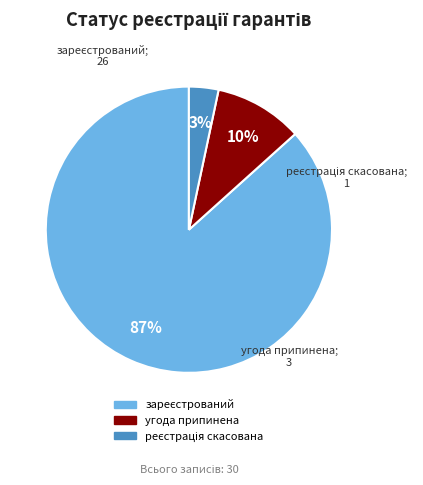

Is there a majority slice in this chart?

Yes